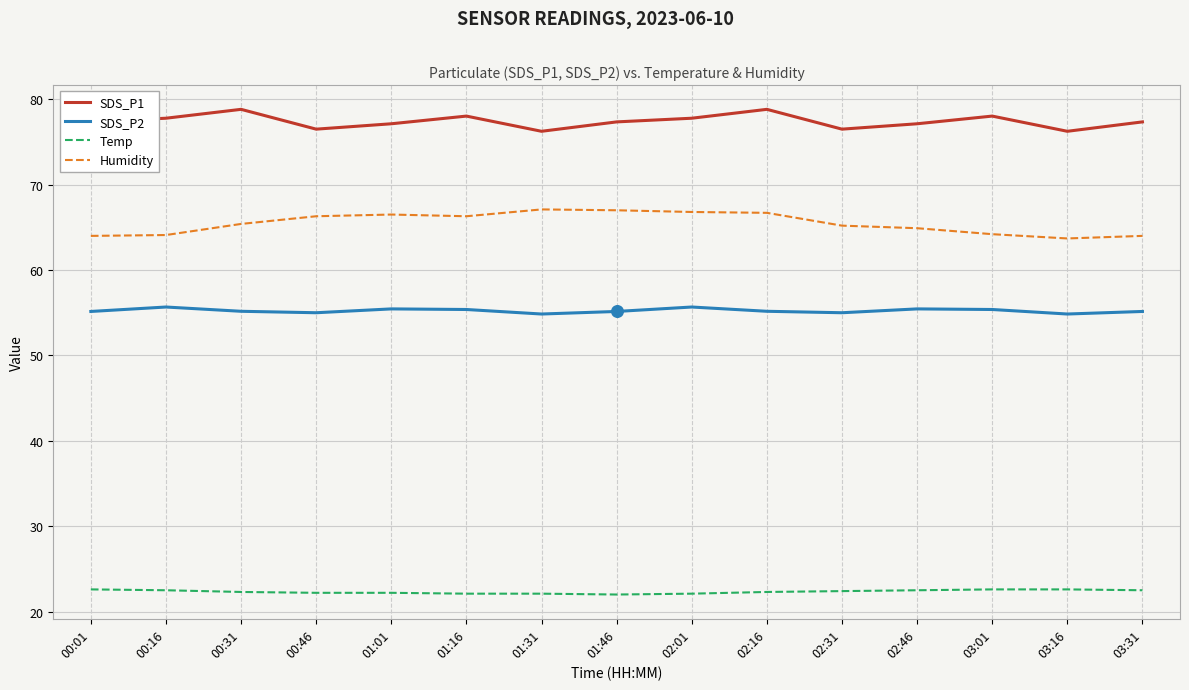

What are all the series names shown in the legend?

SDS_P1, SDS_P2, Temp, Humidity